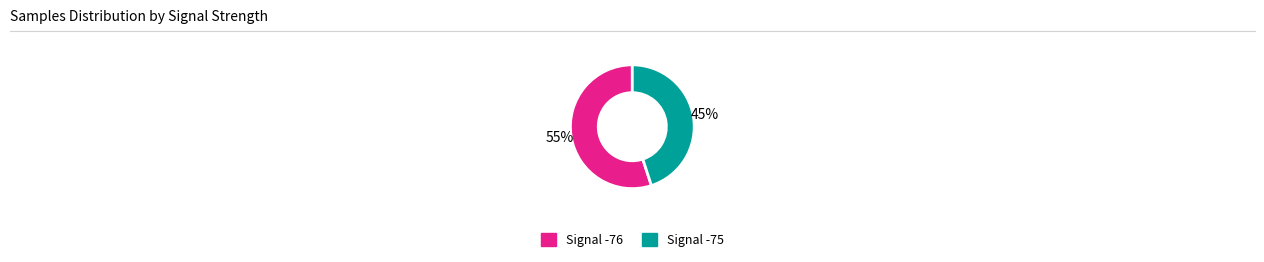

Does any single category account for the majority?

Yes